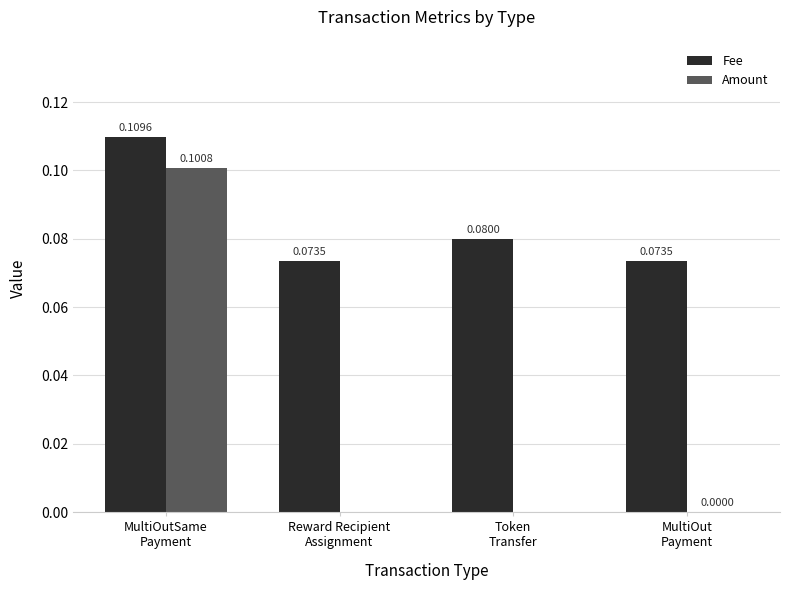

Count the number of data series in this chart.

2